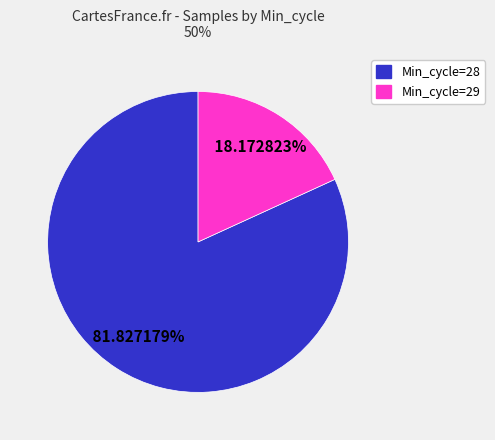

Is there a majority slice in this chart?

Yes